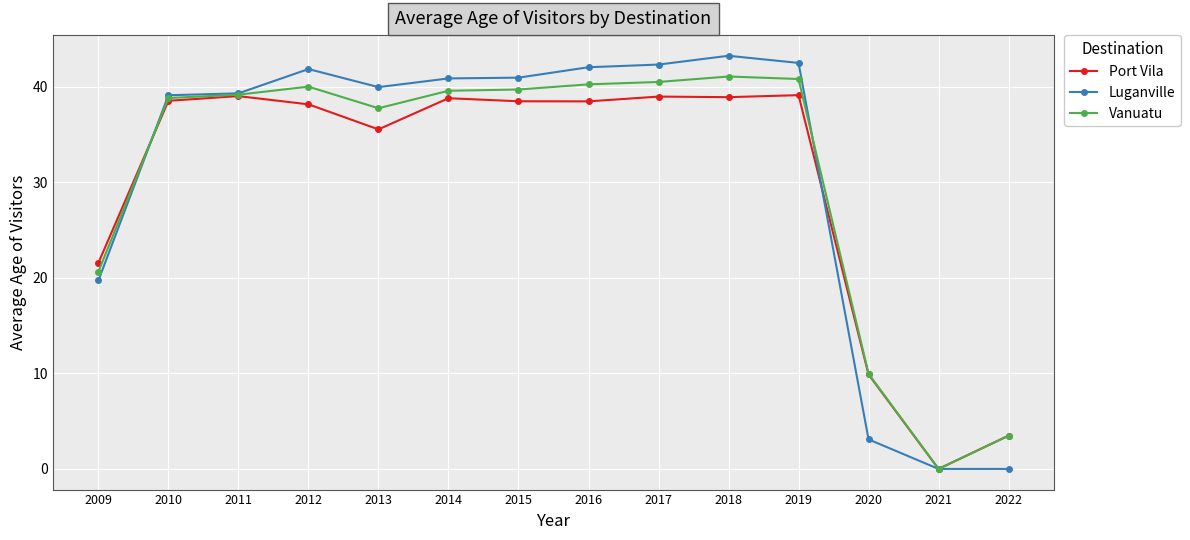

Where is Luganville nearest to the value 21?

2009